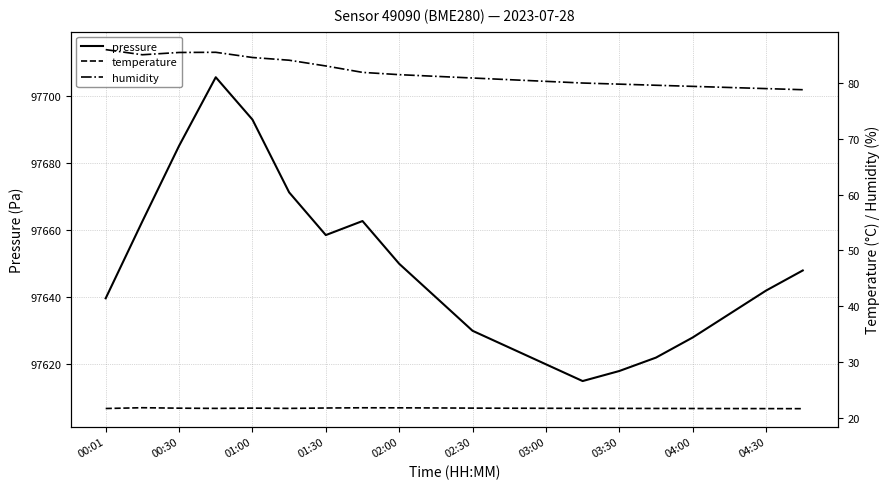

What is the highest value of the pressure series?

97705.7